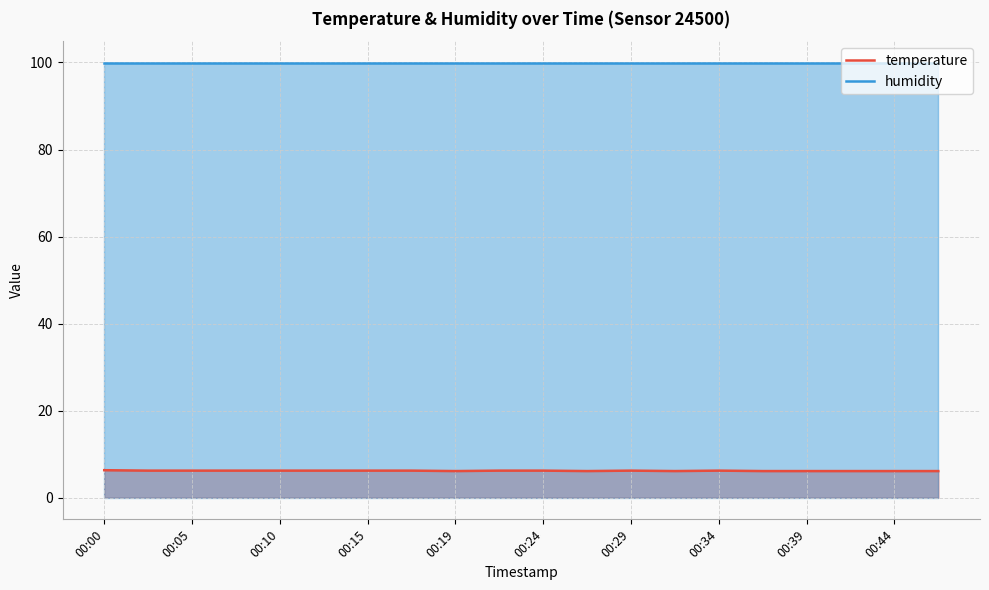

What is the total value across all series at 00:44?

106.0